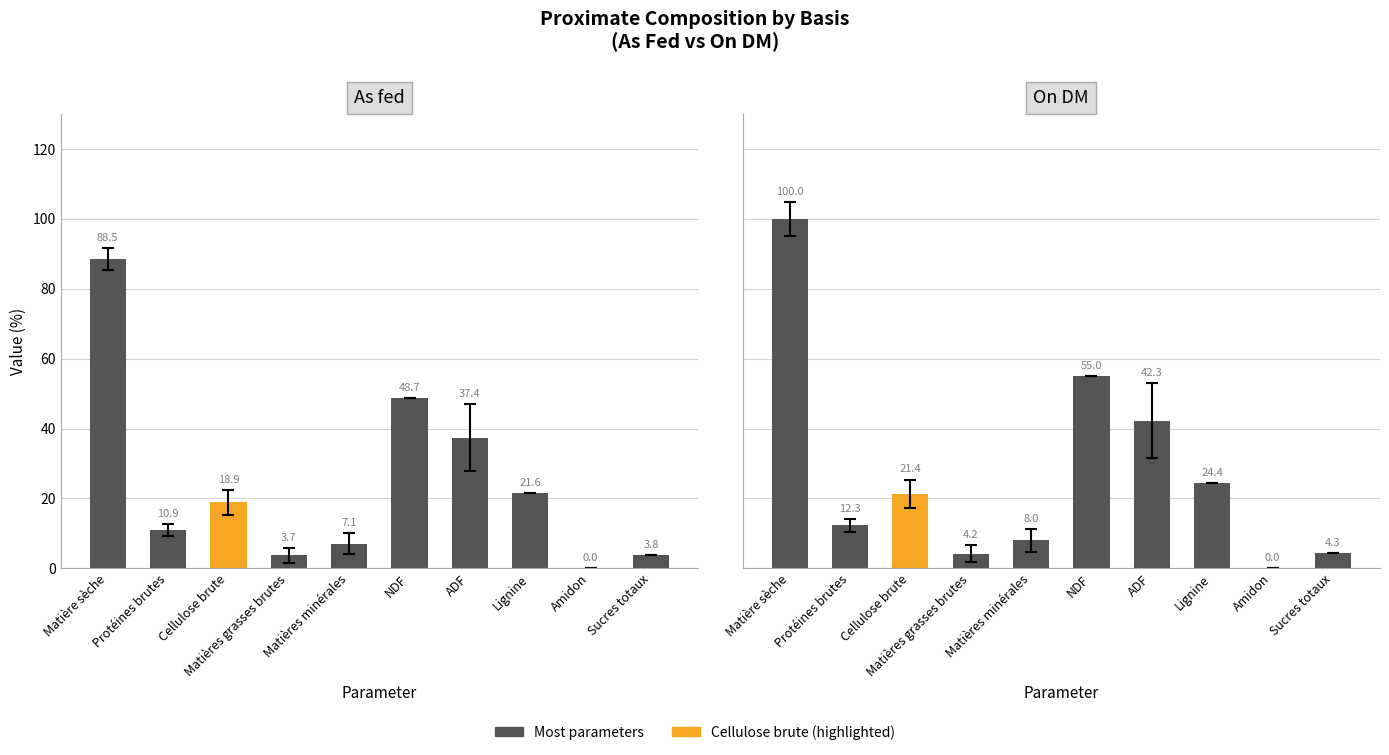

What is the spread (max minus min) of values at Matières minérales?

0.9